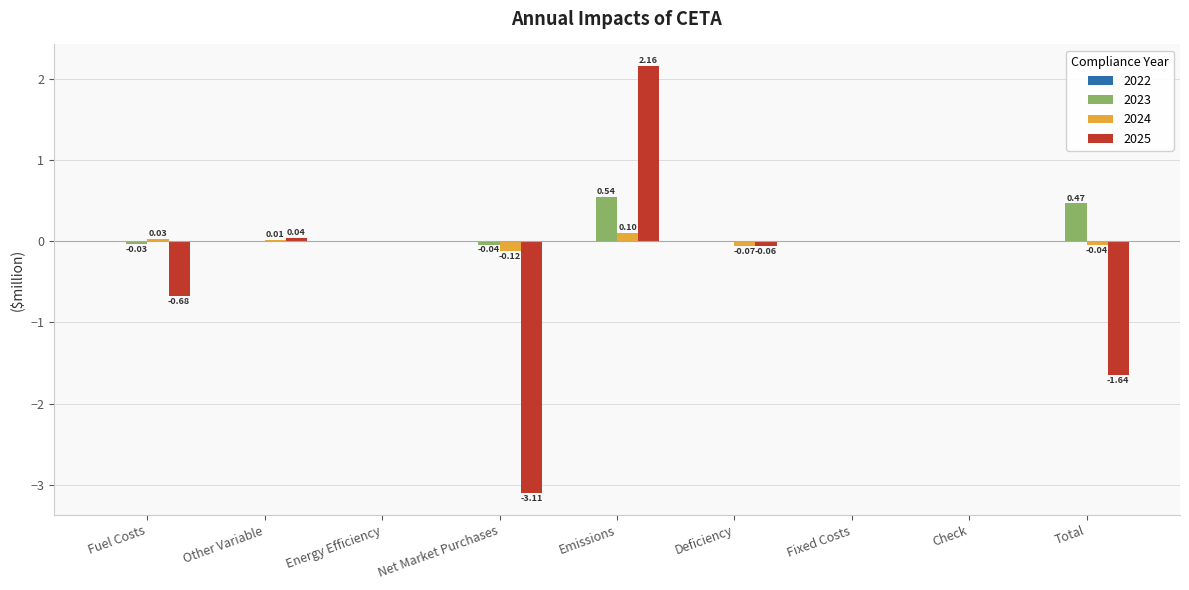

At which label does 2025 reach its peak?

Emissions